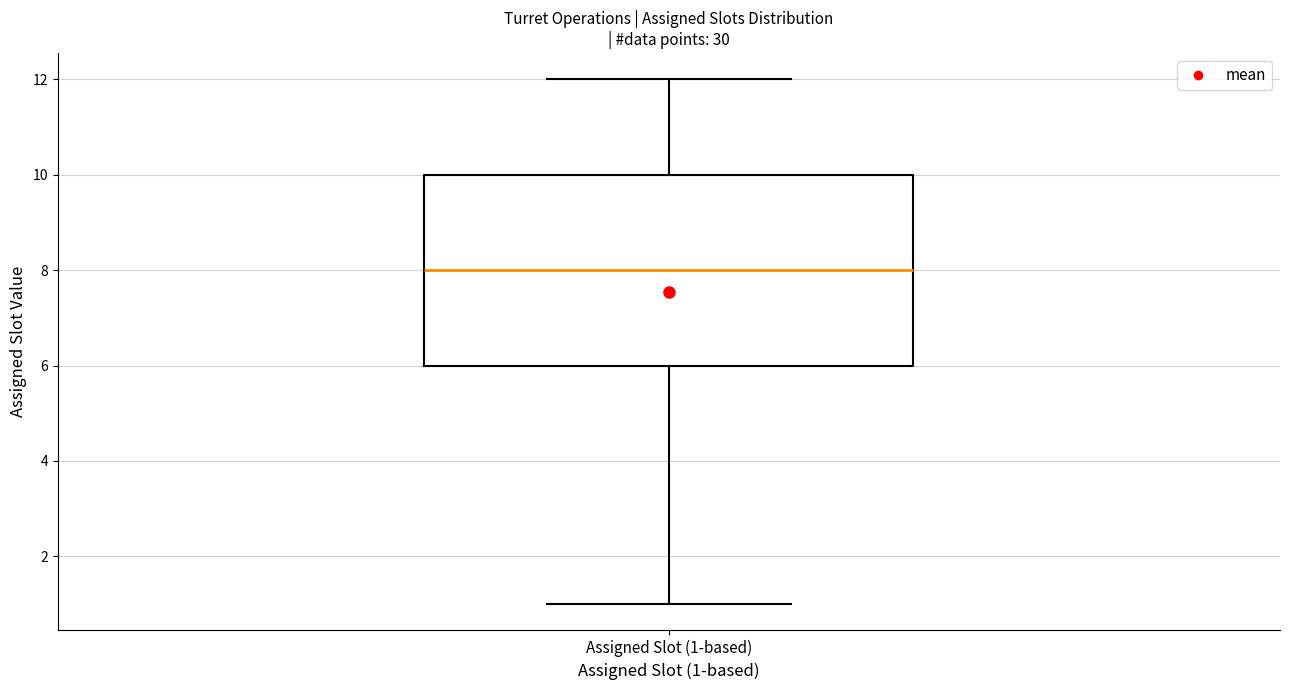

Transcribe this box plot: give where the median line is, the range the box spans, and where the two whiskers end, as read against the y-axis. The values are not printed on the chart, so give them approximately, as read against the axis.

median 8, box 6 to 10, whiskers 1 to 12